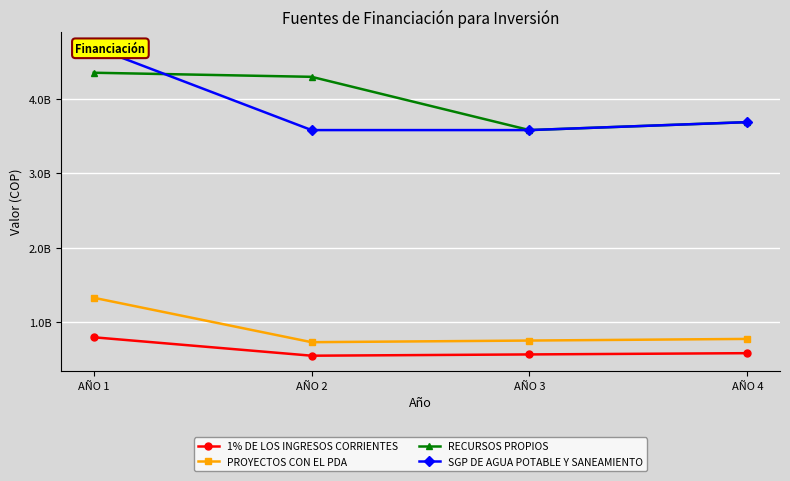

Which has a higher value, AÑO 4 or AÑO 3?

AÑO 4